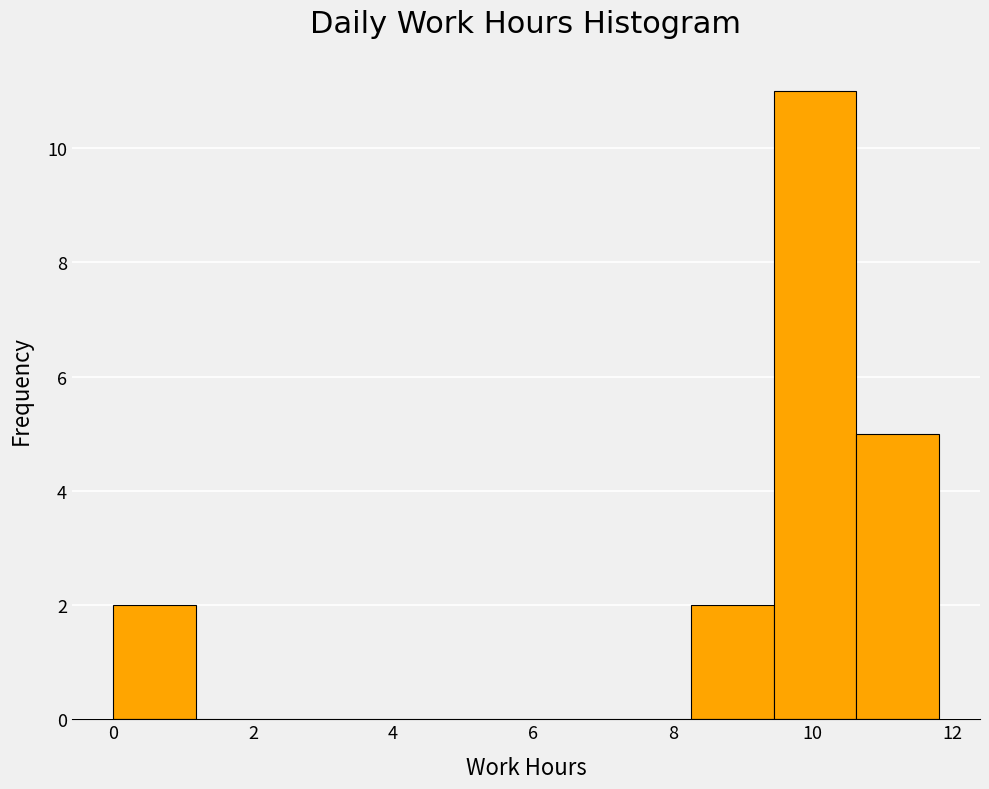

Reading left to right, transcribe this chart: for each bar, give the range it covers on the x-axis and its height. Neither the bar edges nor the heights are printed on the chart, so give them approximately, as read against the axes.

0.00 to 1.18: 2
1.18 to 2.36: 0
2.36 to 3.54: 0
3.54 to 4.72: 0
4.72 to 5.90: 0
5.90 to 7.08: 0
7.08 to 8.26: 0
8.26 to 9.44: 2
9.44 to 10.62: 11
10.62 to 11.80: 5